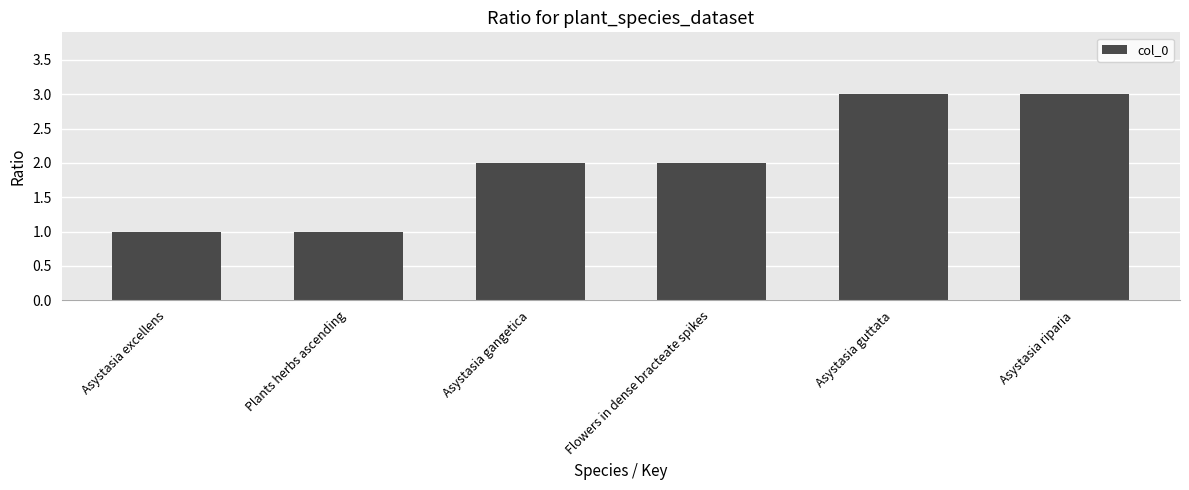

What is the difference between the values at Asystasia excellens and Asystasia riparia?

2